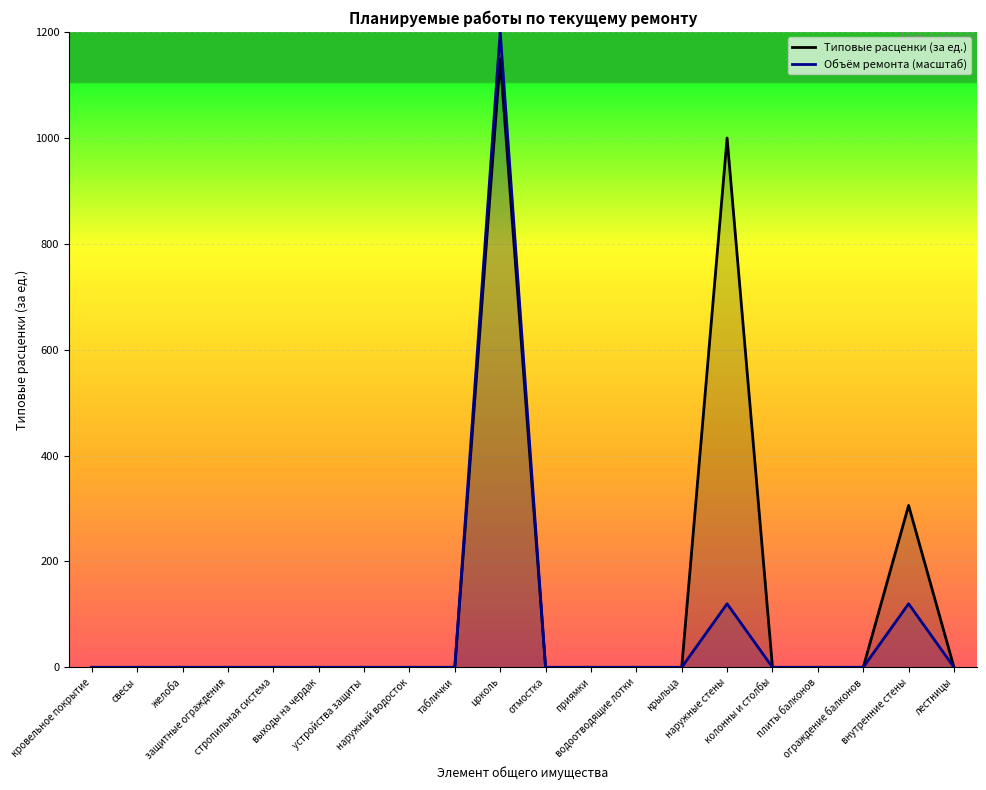

Rank the series by their maximum value, from lowest to highest.

Типовые расценки (за ед.), Объём ремонта (масштаб)